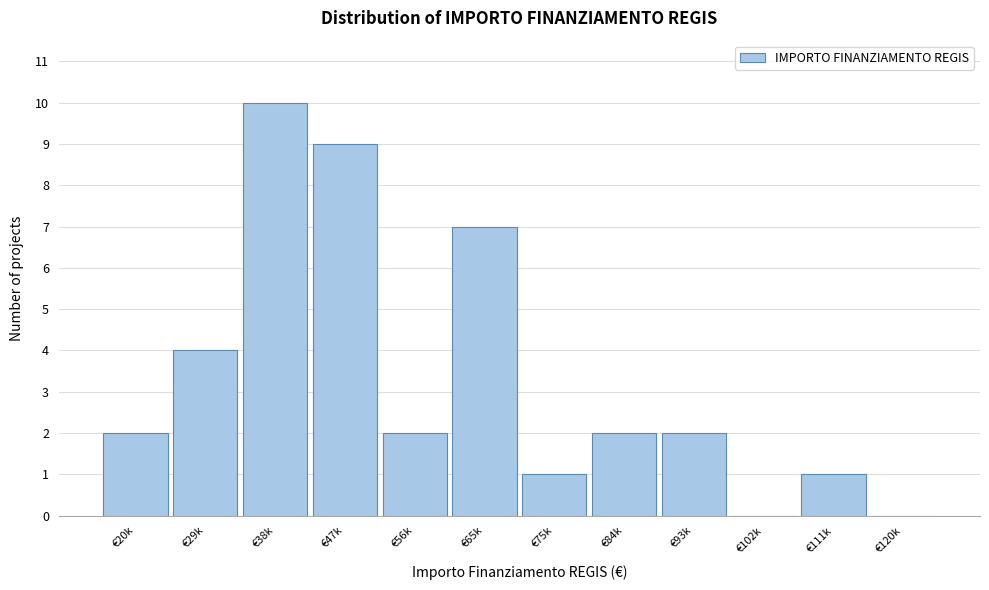

Reading left to right, transcribe all the data shown in this chart.

€20k=2	€29k=4	€38k=10	€47k=9	€56k=2	€65k=7	€75k=1	€84k=2	€93k=2	€102k=0	€111k=1	€120k=0